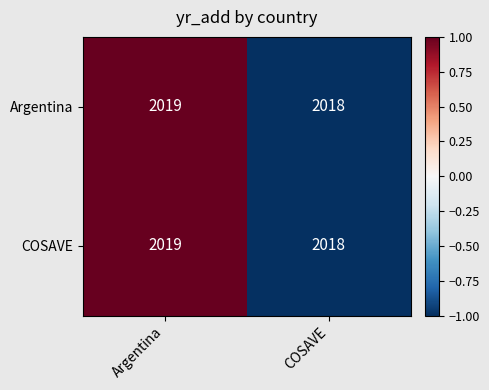

At which category does the chart reach its peak across all series?

Argentina